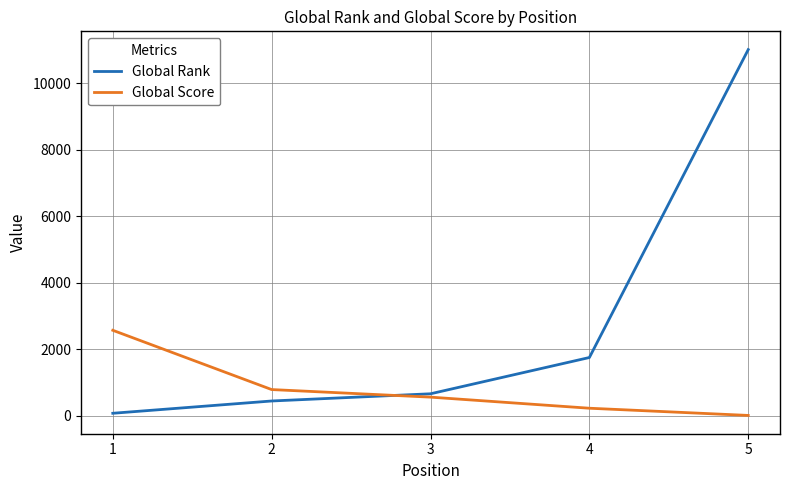

True or false: Global Score has more than 0 interior local peaks.

False